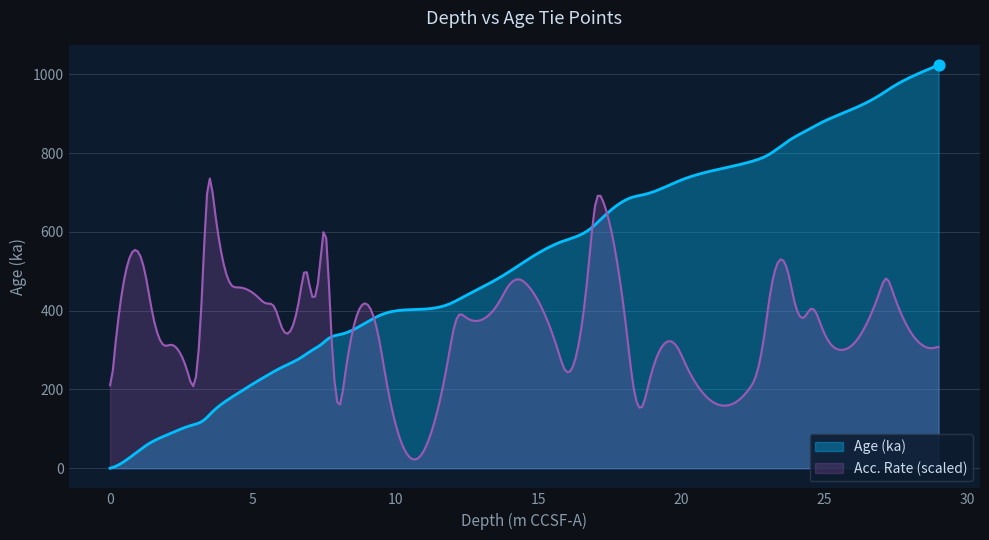

Which has a higher value, 19.998 or 15.795?

19.998